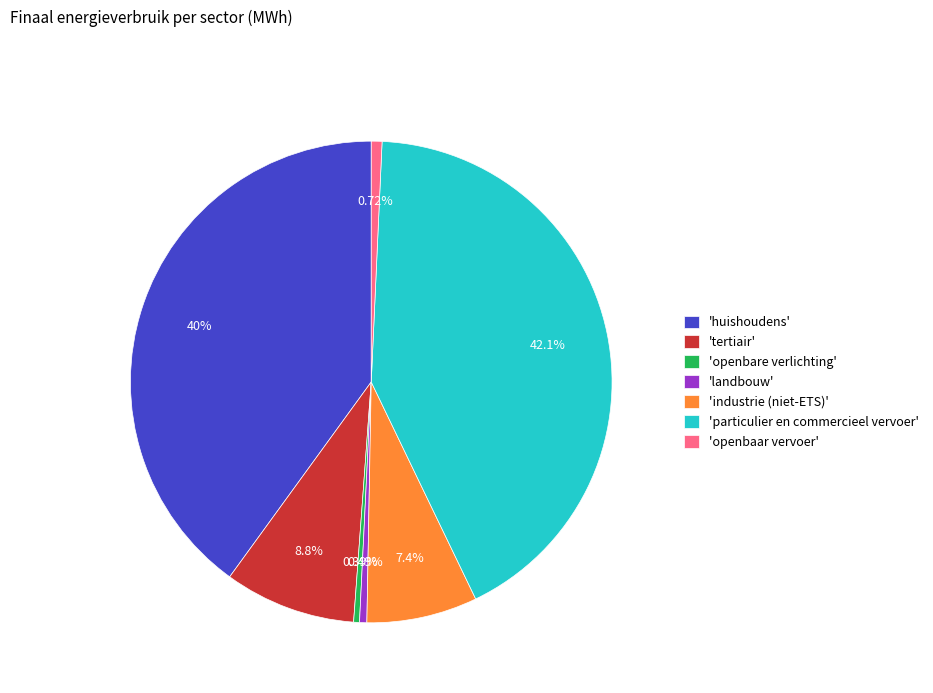

Which category has the biggest portion of the pie?

'particulier en commercieel vervoer'